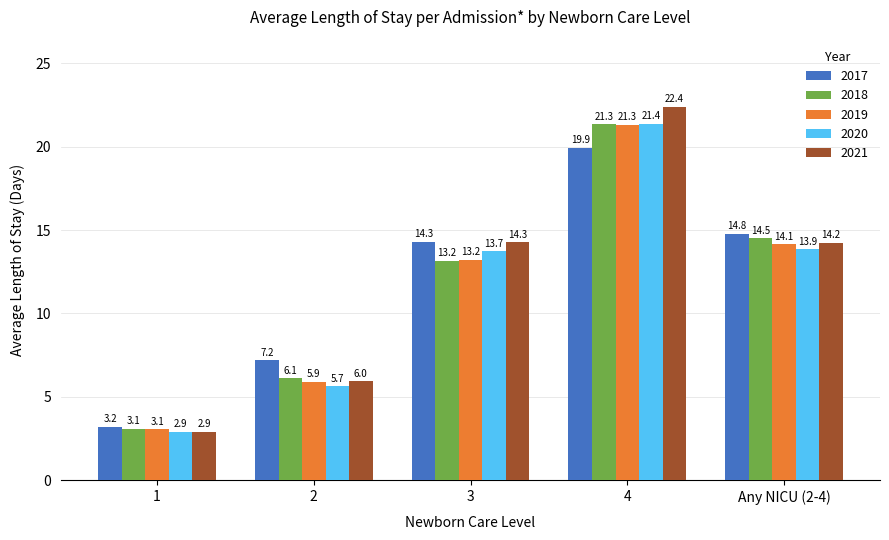

Rank the categories by 2017 value from highest to lowest.

4, Any NICU (2-4), 3, 2, 1